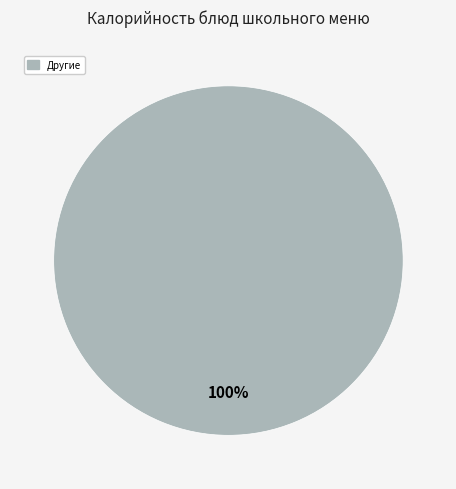

Does any single category account for the majority?

Yes